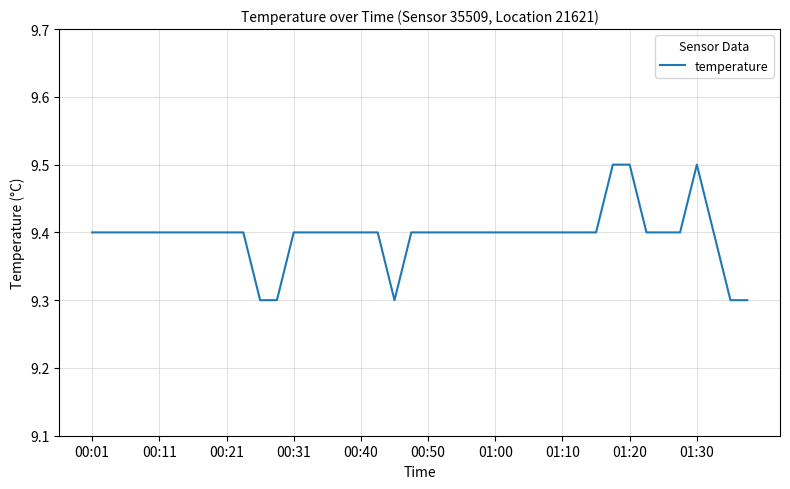

What is the minimum value shown in the chart?

9.3